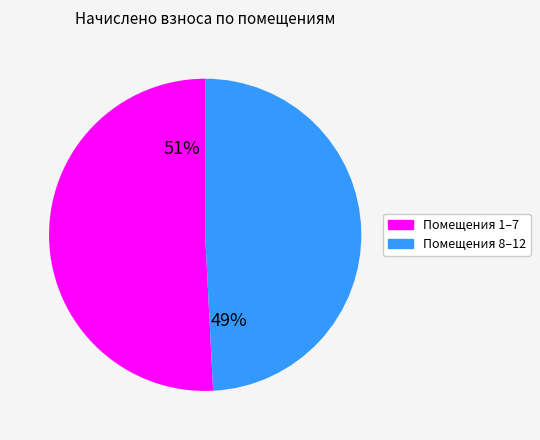

Is there a majority slice in this chart?

Yes